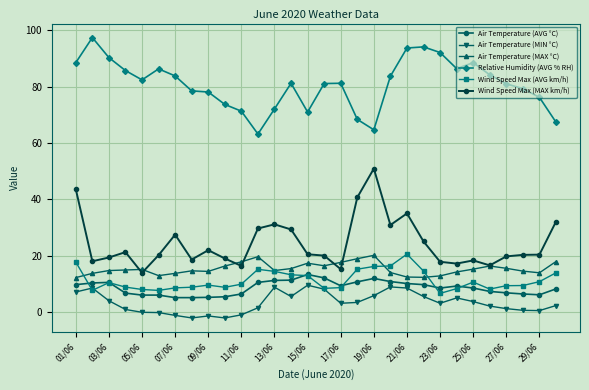

What is the smallest value displayed?

-2.0